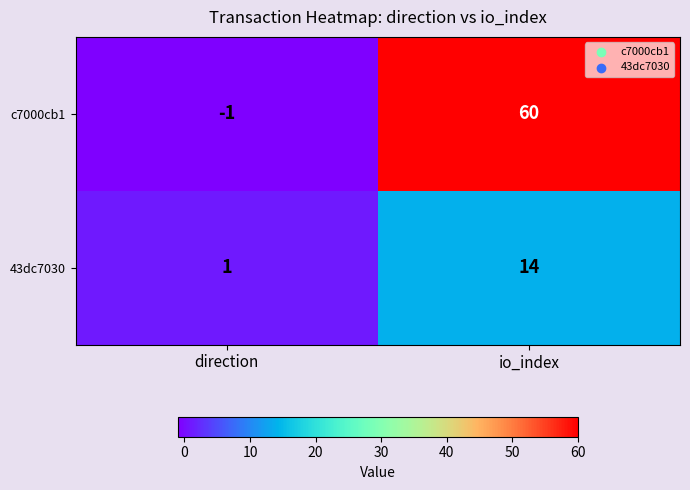

At which label is c7000cb1 closest to 29?

direction